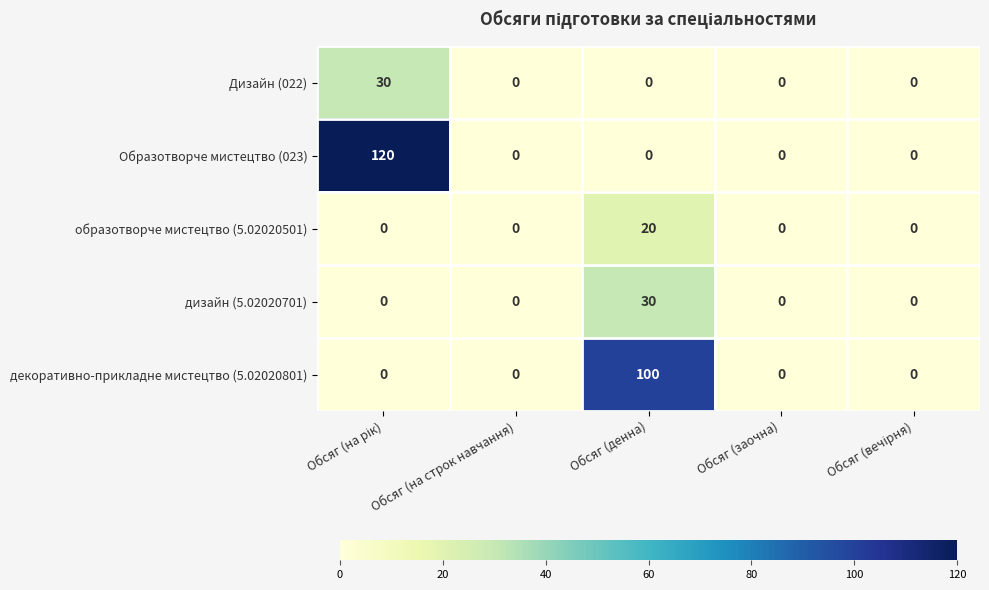

What is the sum of all декоративно-прикладне мистецтво (5.02020801) values?

100